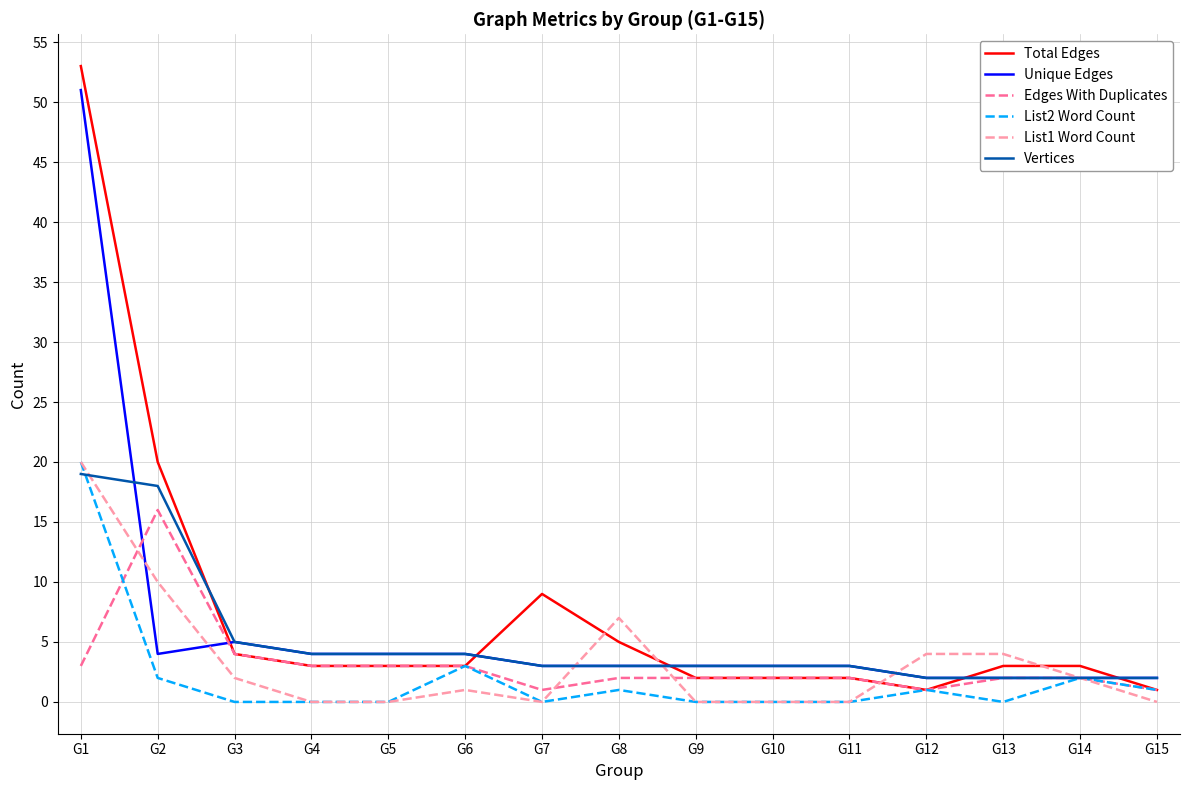

Does the chart display data point markers on the line(s)?

No